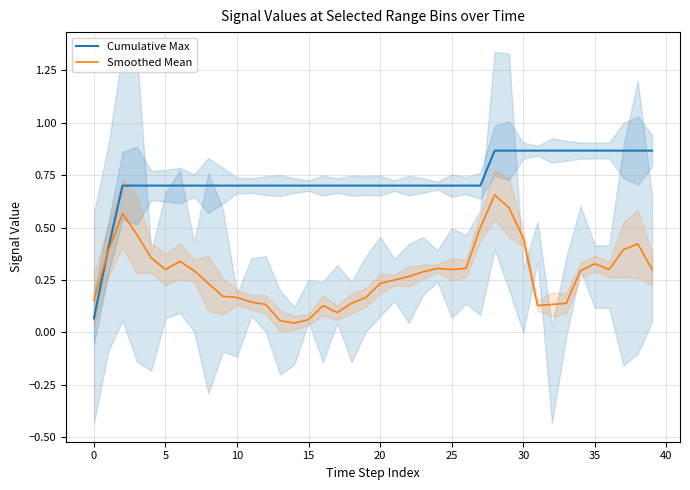

At which category is the sum across all series the highest?

28